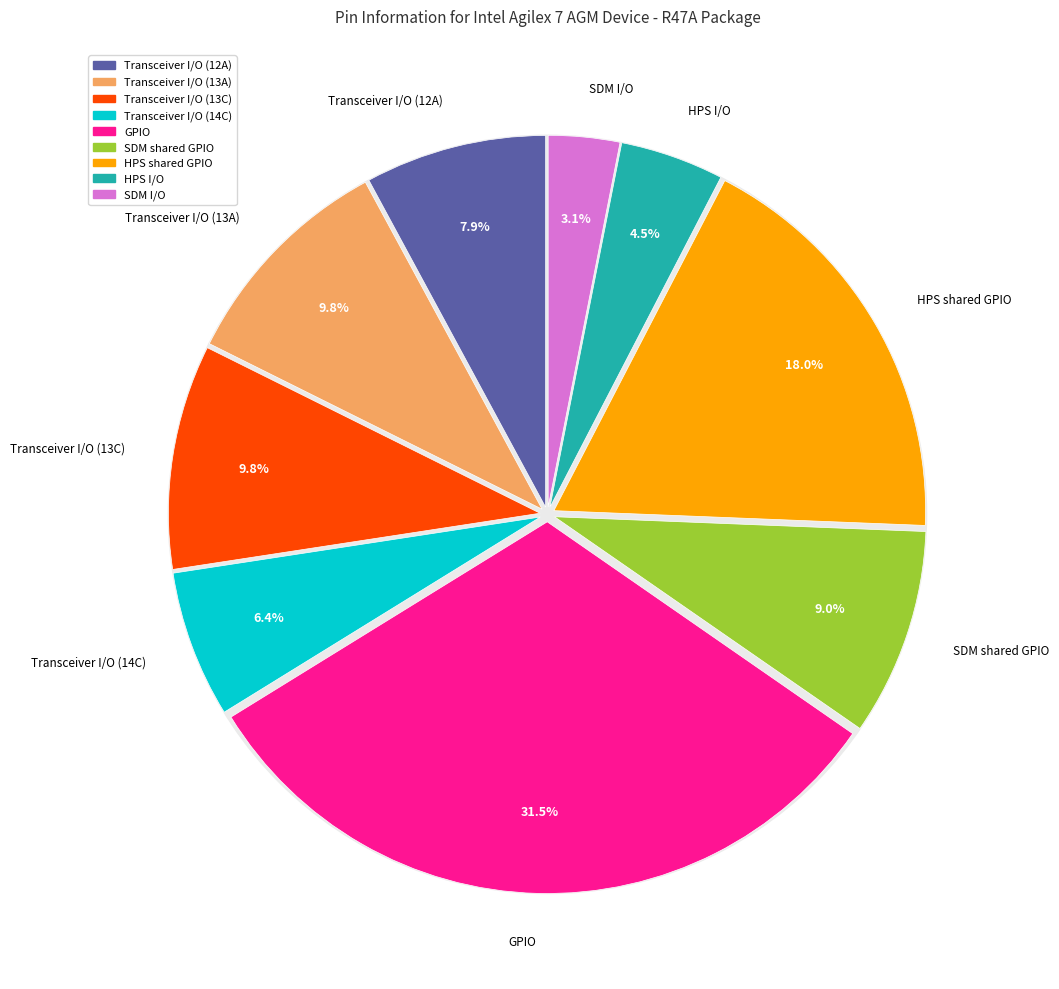

Approximately how many times larger is the value at Transceiver I/O (13C) compared to SDM I/O?

3.2